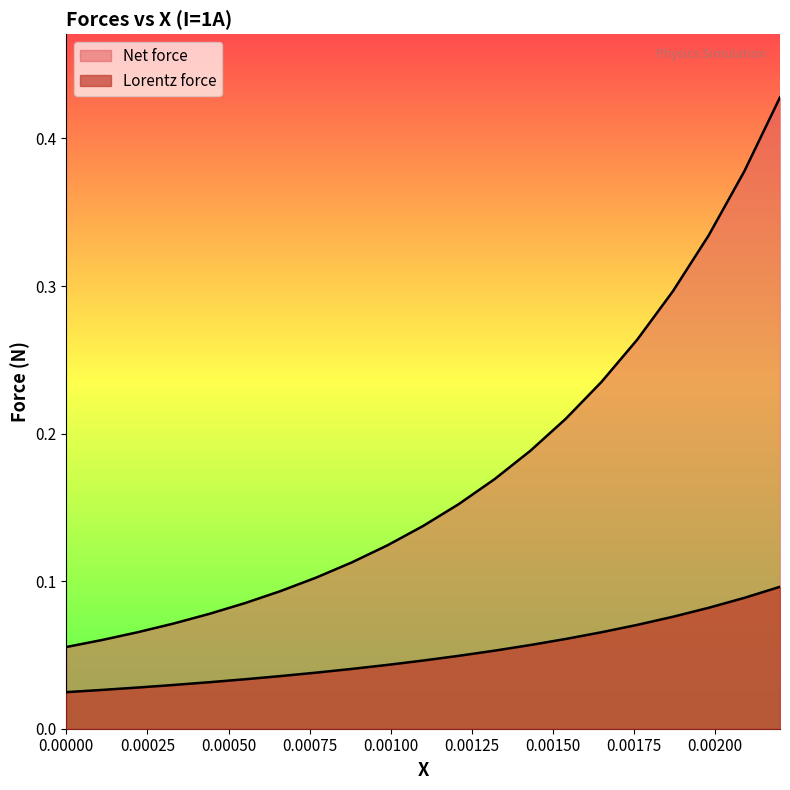

Rank the series by their maximum value, from lowest to highest.

Lorentz force, Net force